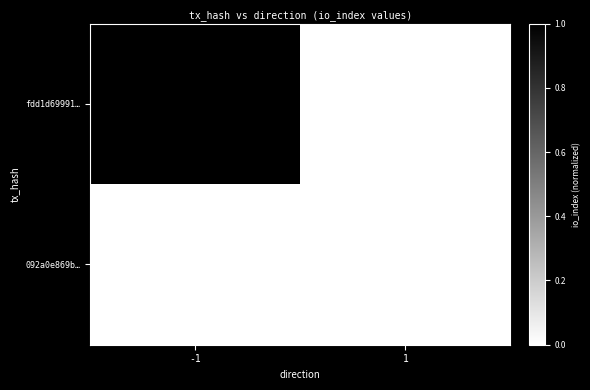

What is the greatest value displayed?

1.0